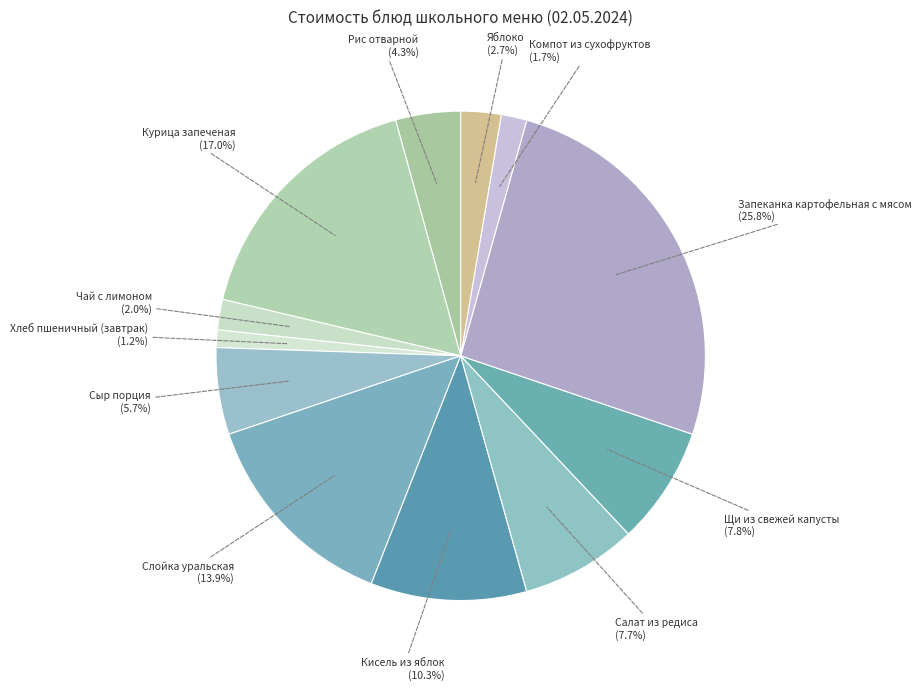

To the nearest percent, what is the difference between the Яблоко and Чай с лимоном slice percentages?

1%